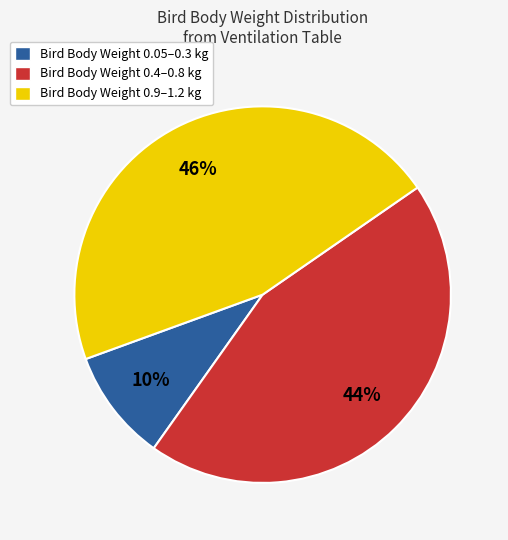

To the nearest percent, what is the average slice percentage?

33%